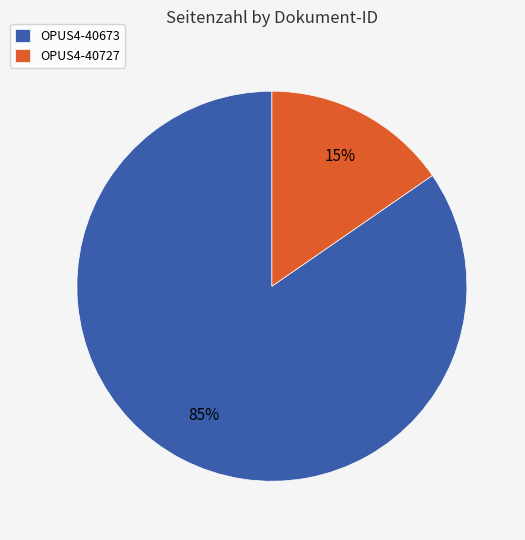

Approximately how many times larger is the value at OPUS4-40727 compared to OPUS4-40673?

0.2